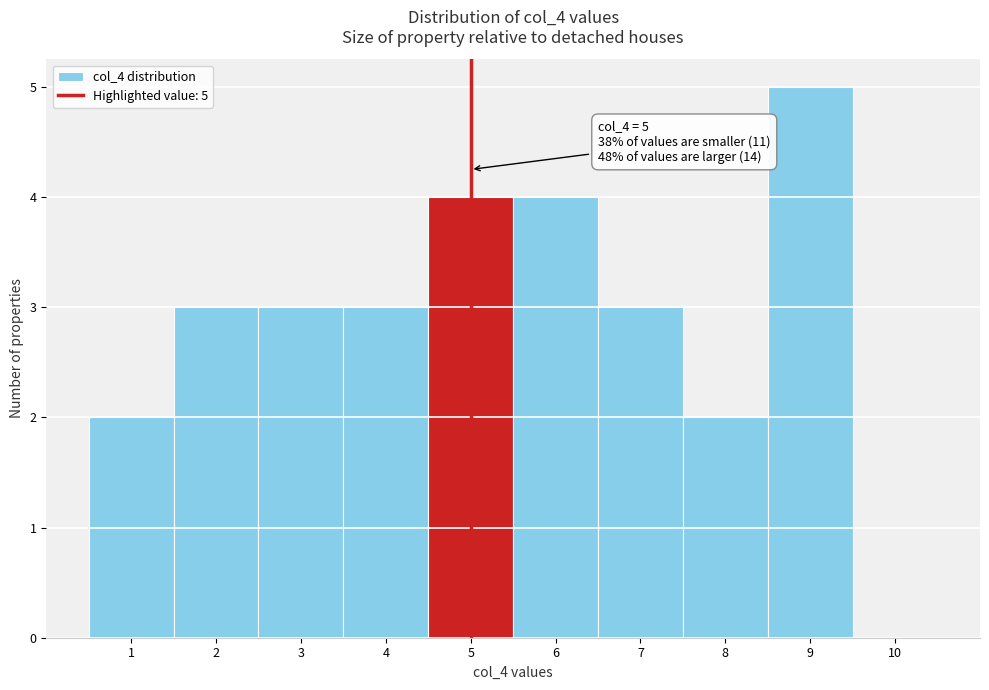

Over which range of the x-axis is the bar tallest?

8.5 to 9.5